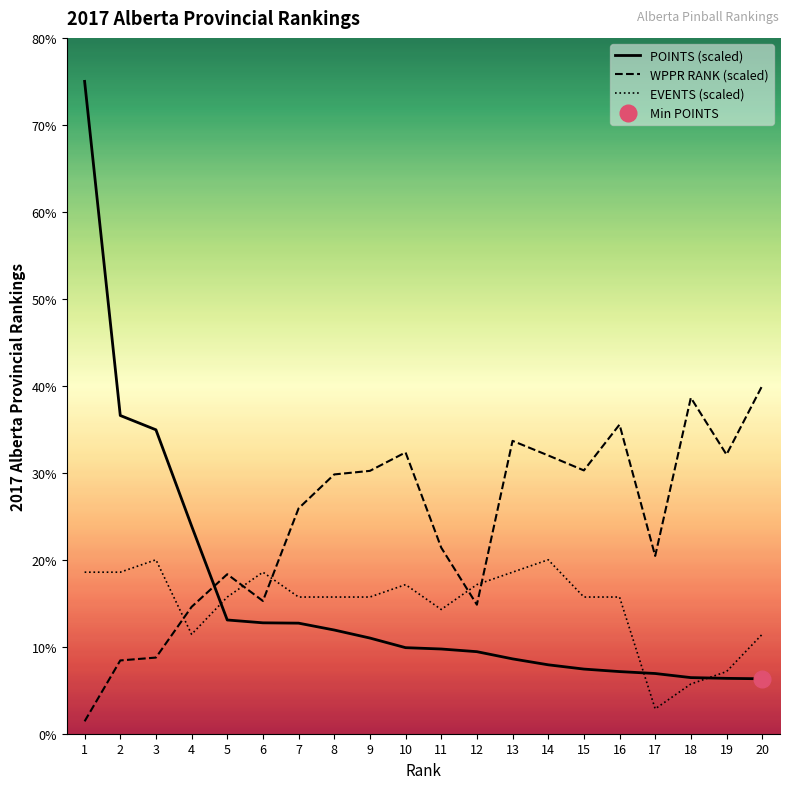

Is the value of EVENTS (scaled) at 8 greater than the value of WPPR RANK (scaled) at 8?

No